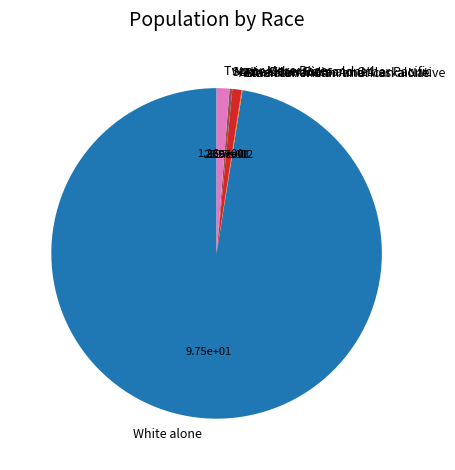

Is there any slice that represents more than half of the pie?

Yes